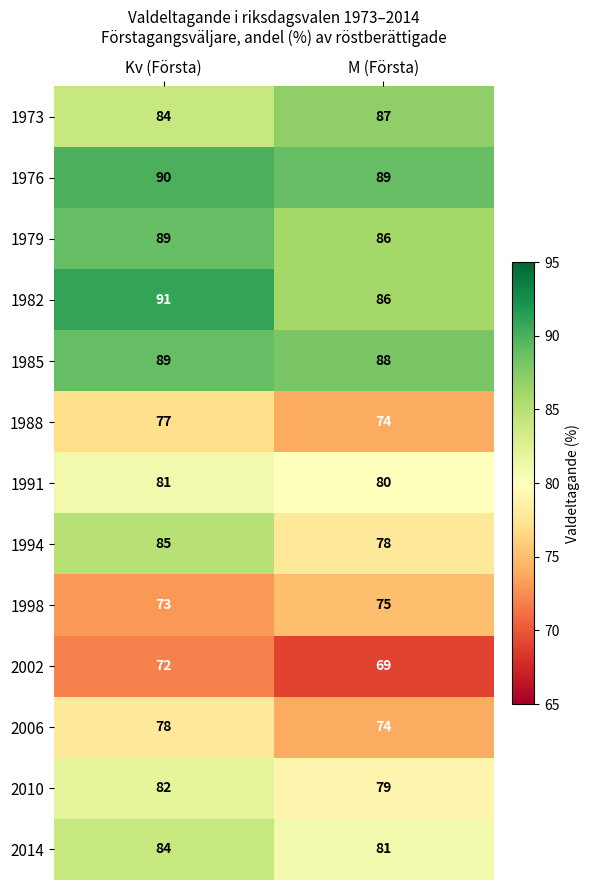

Is it true that 2010 equals 82 at Kv (Första)?

True